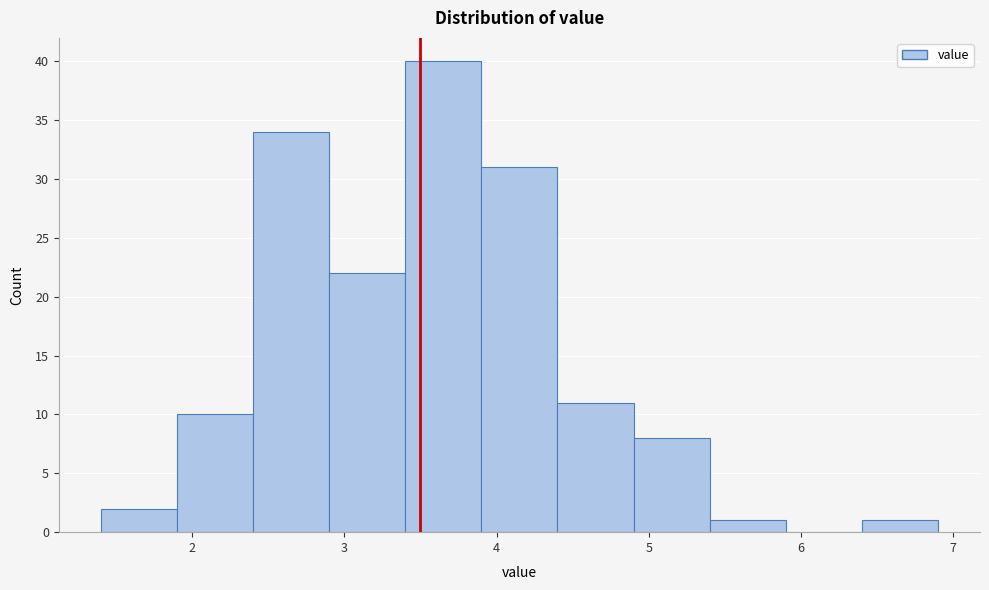

Reading left to right, transcribe this chart: for each bar, give the range it covers on the x-axis and its height. The values are not printed on the chart, so give them approximately, as read against the axis.

1.4 to 1.9: 2
1.9 to 2.4: 10
2.4 to 2.9: 34
2.9 to 3.4: 22
3.4 to 3.9: 40
3.9 to 4.4: 31
4.4 to 4.9: 11
4.9 to 5.4: 8
5.4 to 5.9: 1
5.9 to 6.4: 0
6.4 to 6.9: 1